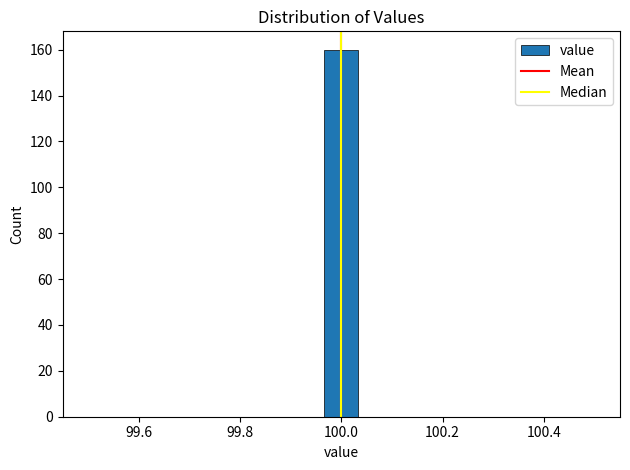

Around what value on the x-axis is the tallest bar? Give the approximate position of its centre, as read against the axis.

100.00